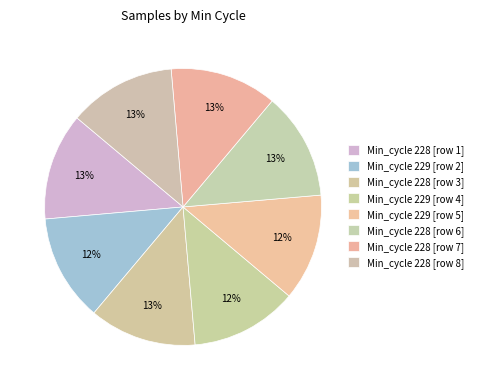

Count the number of slices in the pie.

8